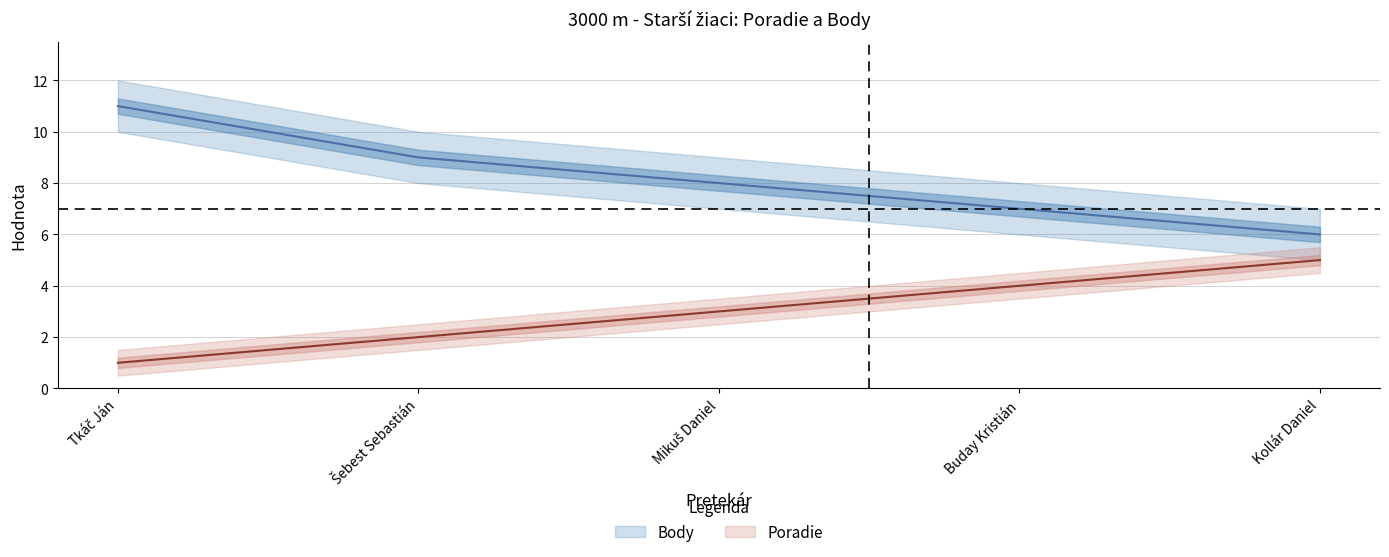

Which category has the highest value in the Poradie series?

Kollár Daniel